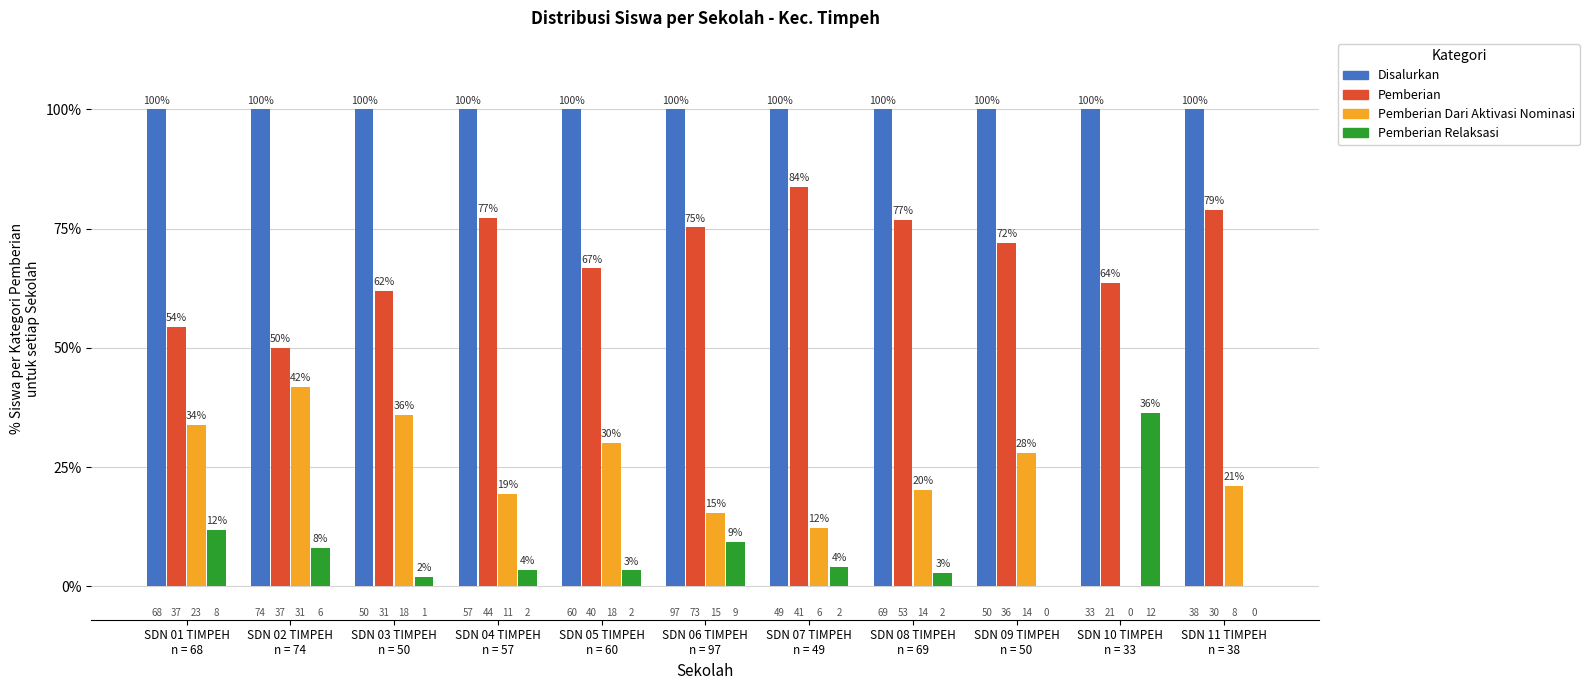

At which label is Pemberian closest to 66?

SDN 05 TIMPEH
n = 60